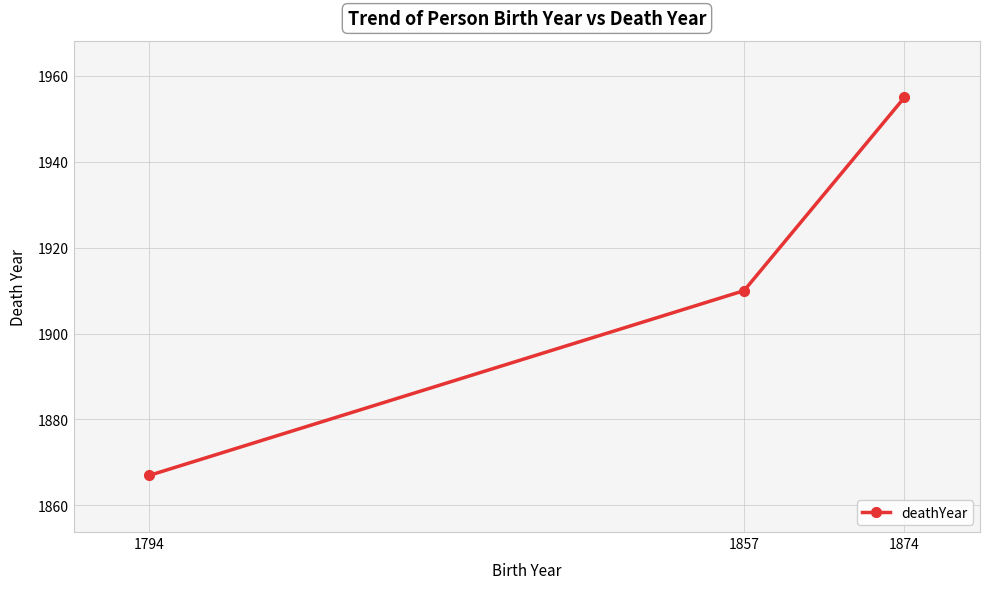

Which has a higher value, 1794 or 1874?

1874